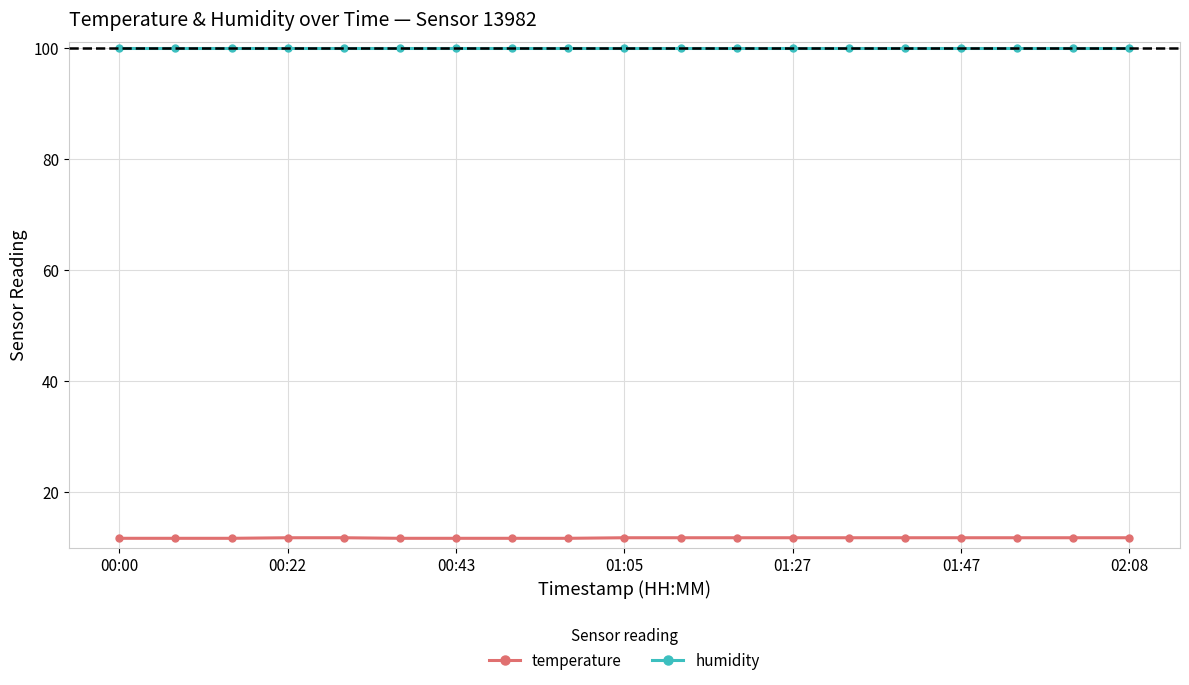

True or false: temperature and humidity intersect in this chart.

False